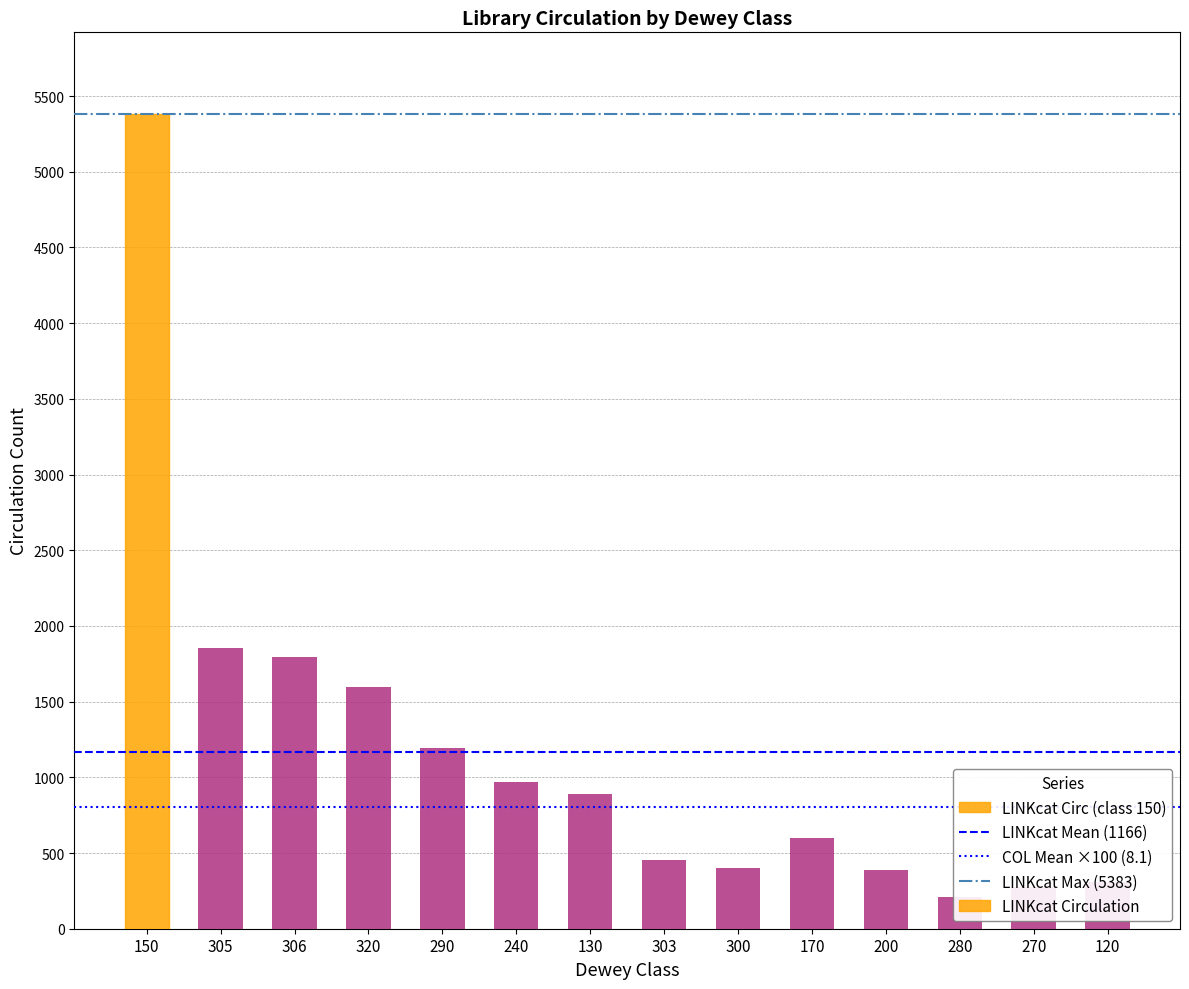

List the labels in order of value, largest first.

150, 305, 306, 320, 290, 240, 130, 170, 303, 300, 200, 120, 270, 280